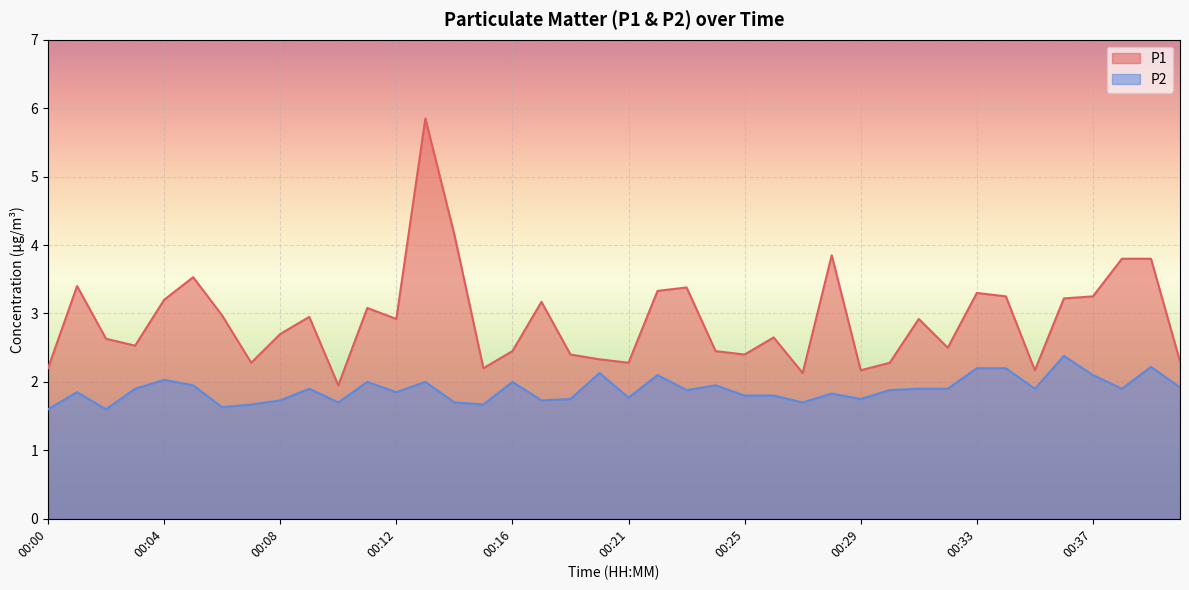

List the series in order of their overall mean, highest first.

P1, P2